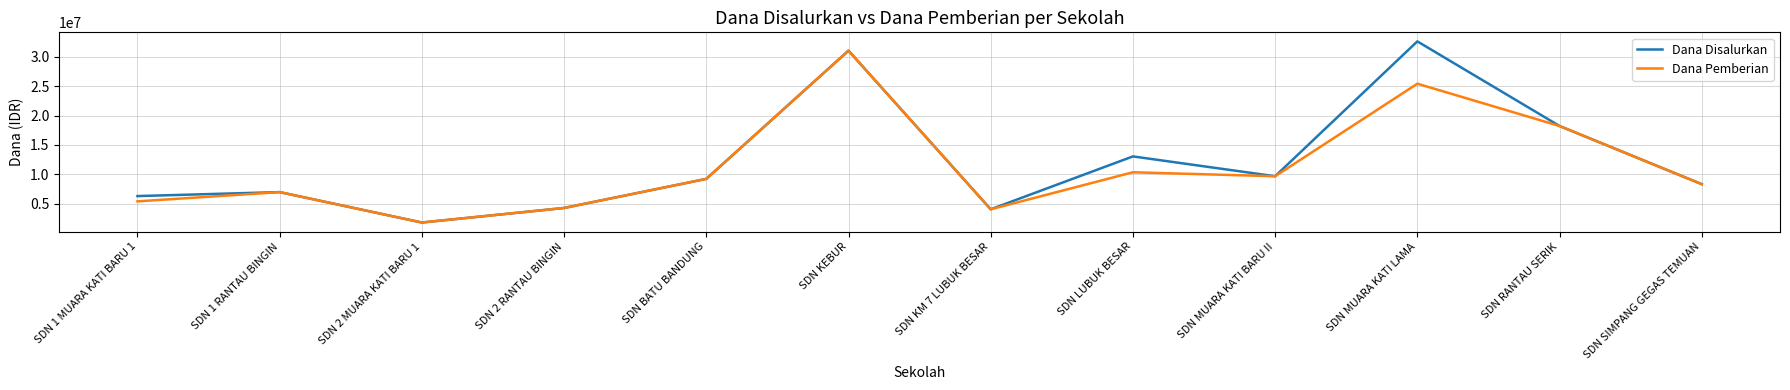

What is the difference between the second highest and minimum values in the Dana Disalurkan series?

29250000